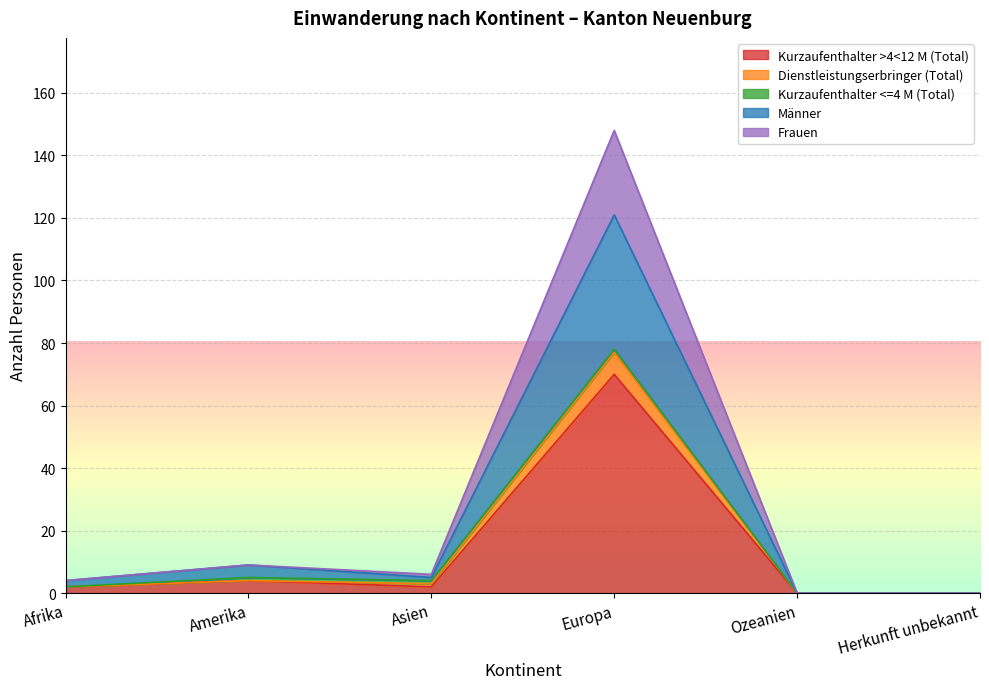

What position from the right is Ozeanien?

2